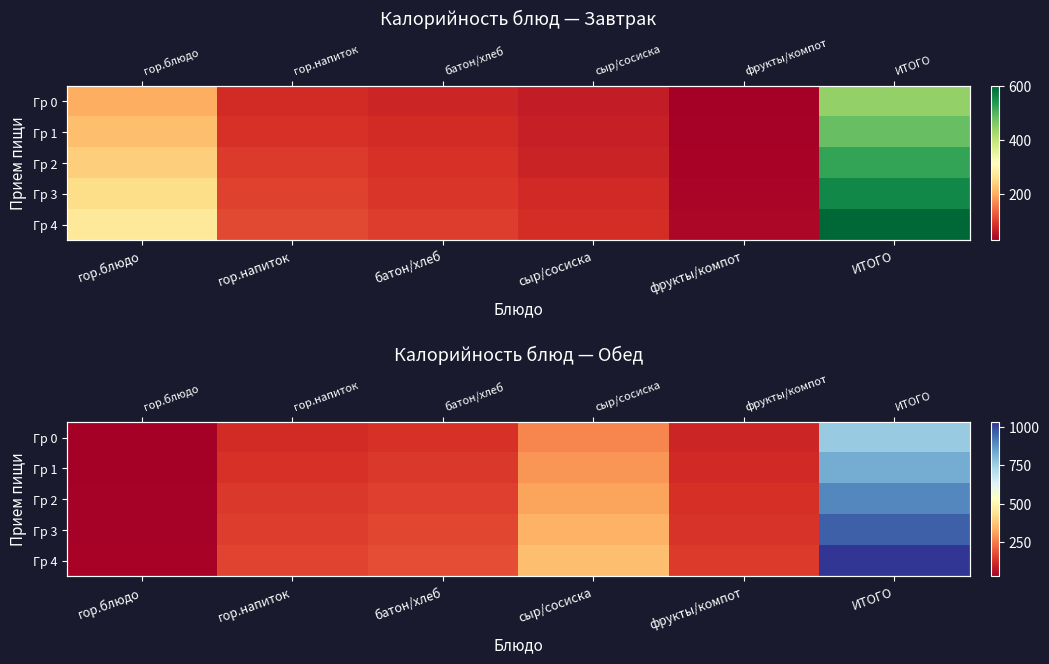

At how many categories does at least one series exceed 263?

2